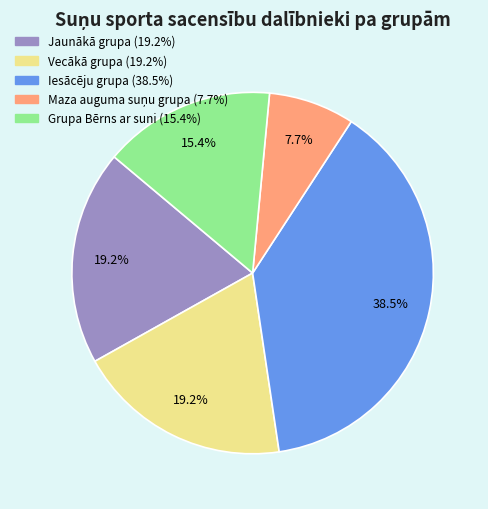

To the nearest percent, what percentage of the pie is Jaunākā grupa?

19%